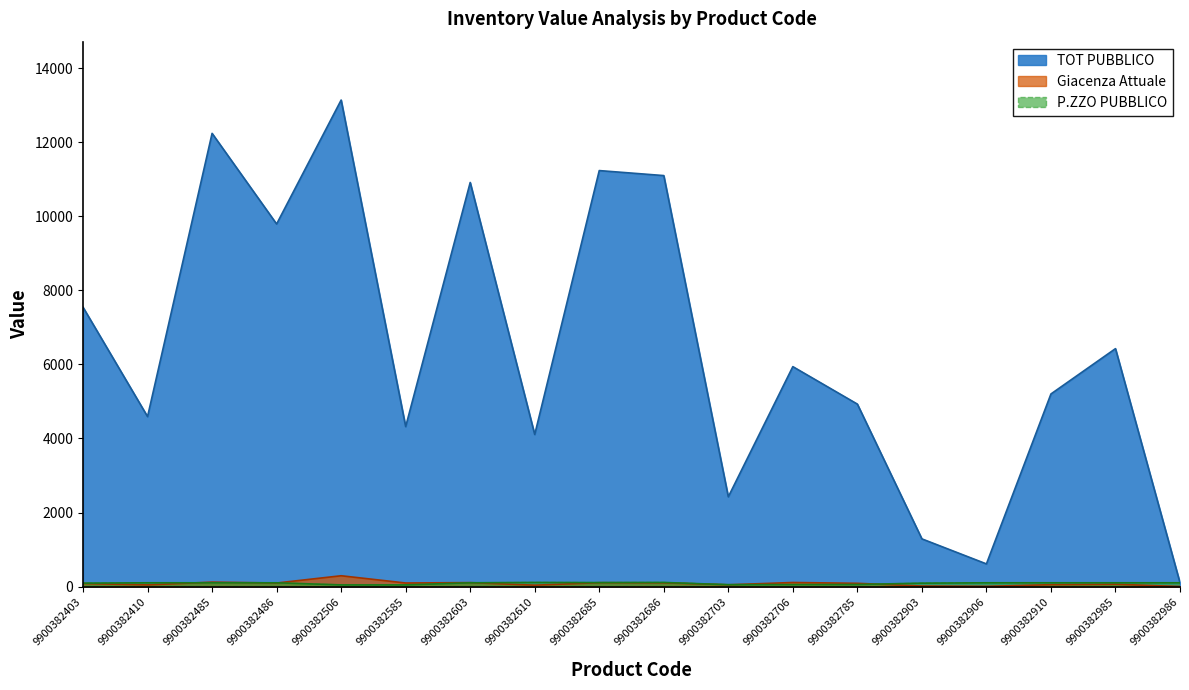

What are all the series names shown in the legend?

TOT PUBBLICO, Giacenza Attuale, P.ZZO PUBBLICO